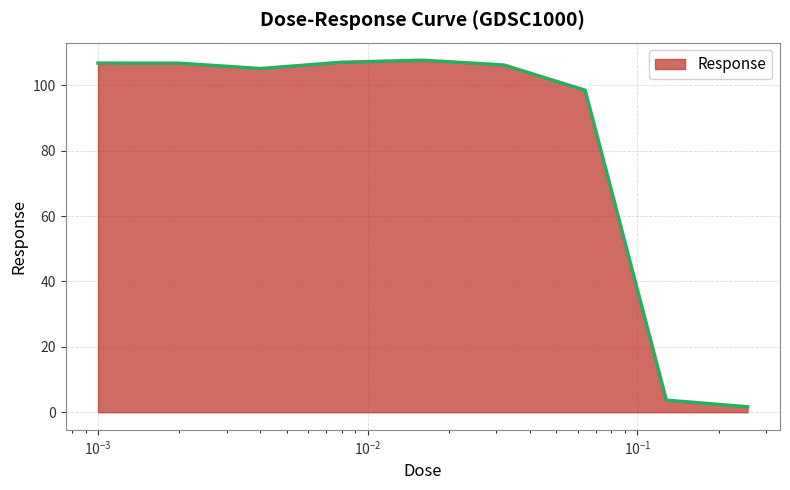

What is the maximum value shown in the chart?

107.7